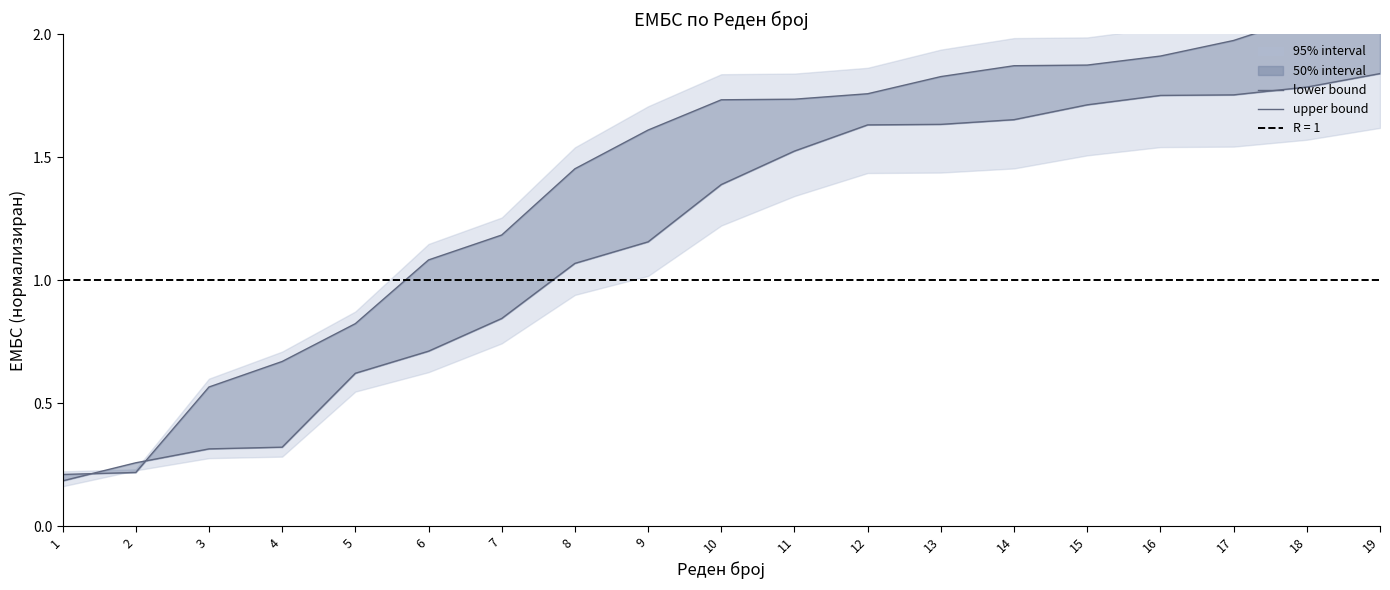

Is it true that upper bound equals 1.3 at 5?

False